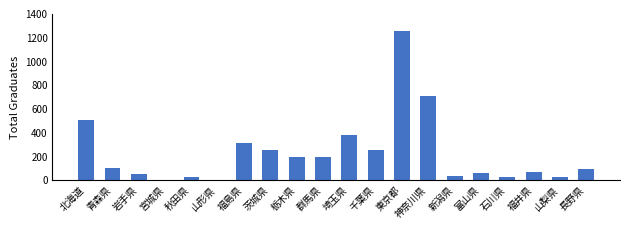

What is the difference between the maximum and minimum values?

1249